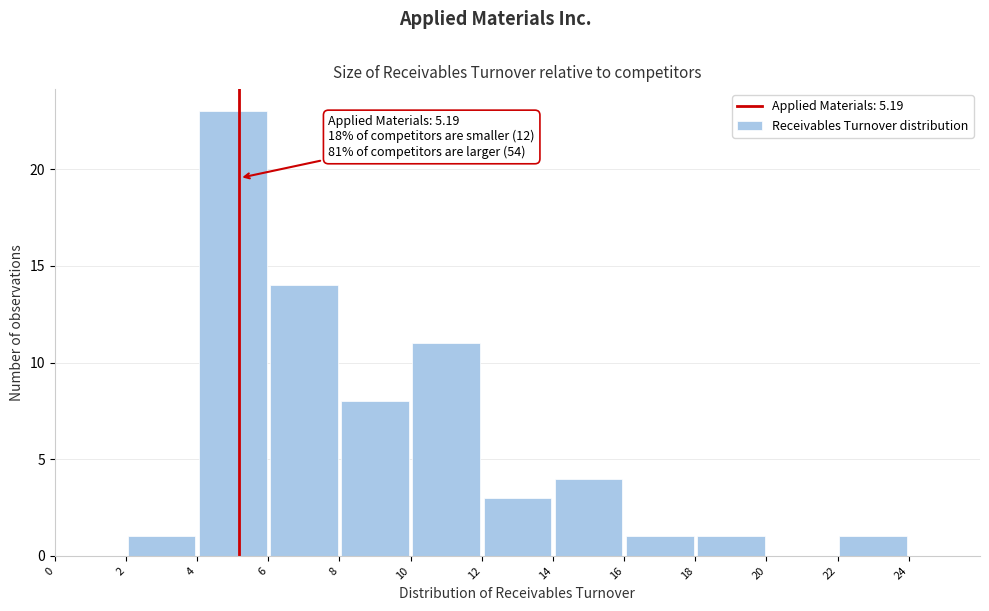

Which range on the x-axis has the tallest bar?

4 to 6